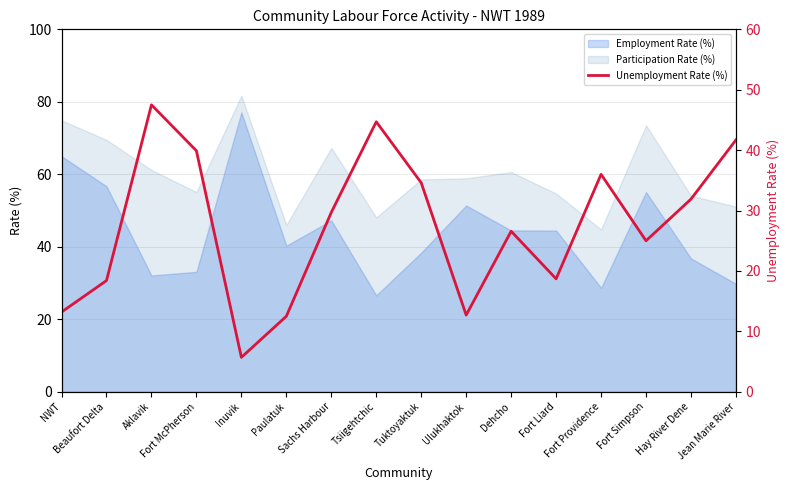

Rank the categories by value from lowest to highest.

Inuvik, Paulatuk, Ulukhaktok, NWT, Beaufort Delta, Fort Liard, Fort Simpson, Dehcho, Sachs Harbour, Hay River Dene, Tuktoyaktuk, Fort Providence, Fort McPherson, Jean Marie River, Tsiigehtchic, Aklavik